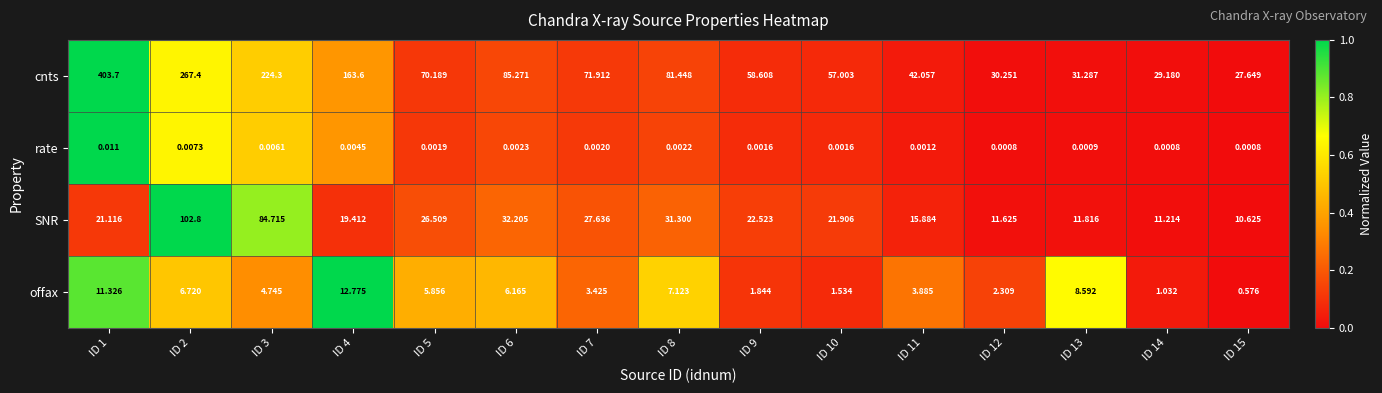

Rank the series by their maximum value, from highest to lowest.

cnts, SNR, offax, rate